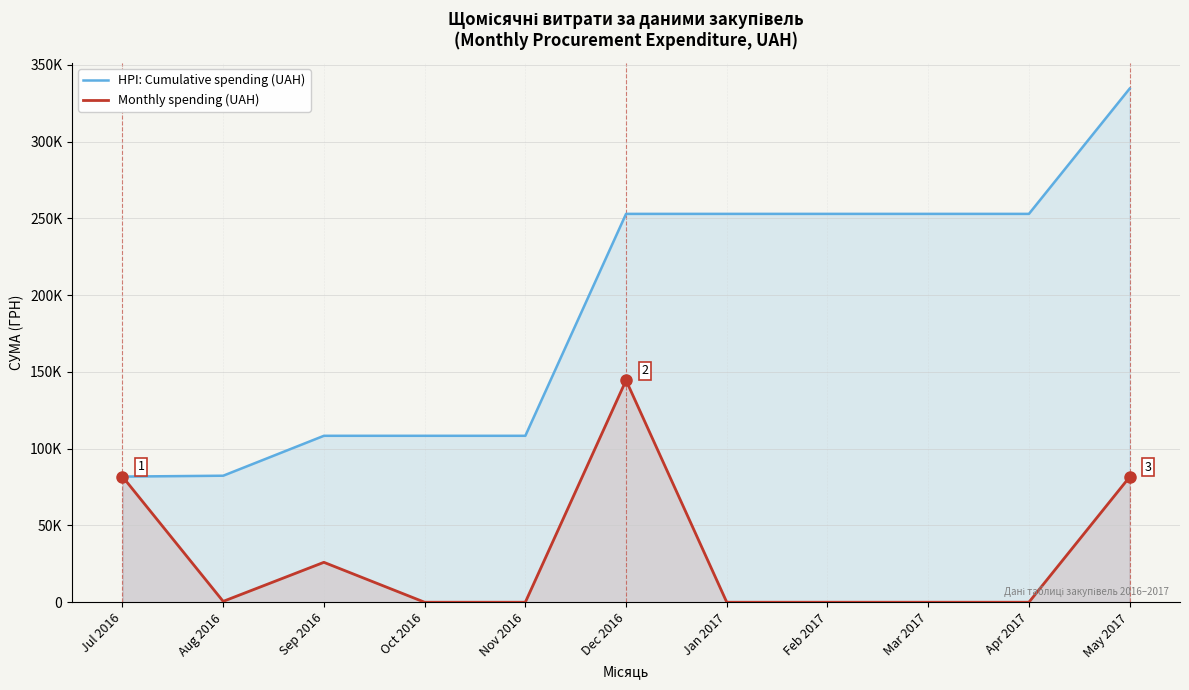

How many data points in Monthly spending (UAH) are above 0?

5